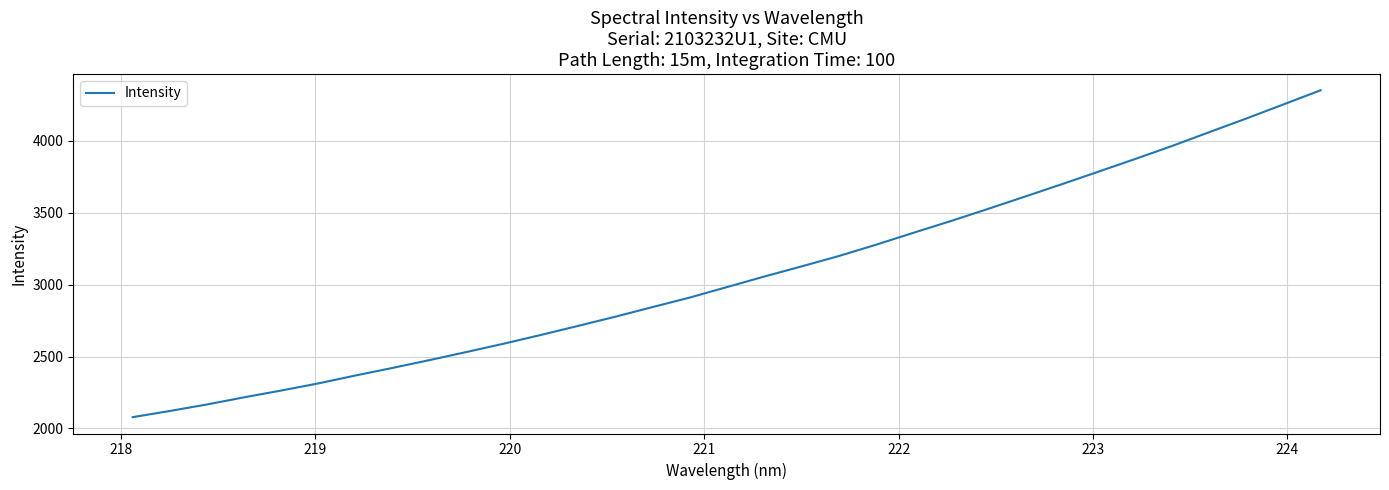

What is the greatest value displayed?

4352.7